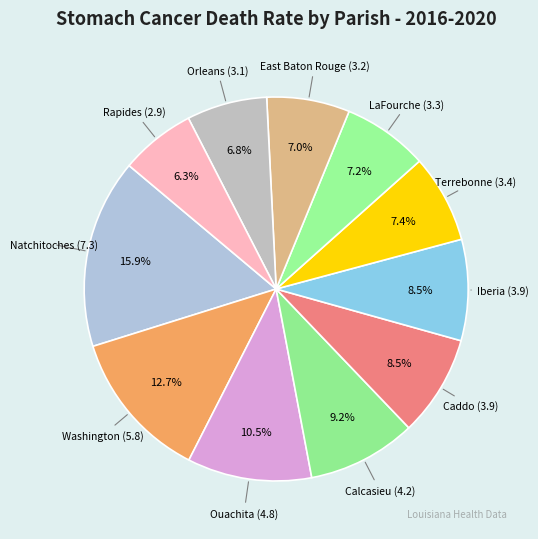

How many segments does this pie chart have?

11